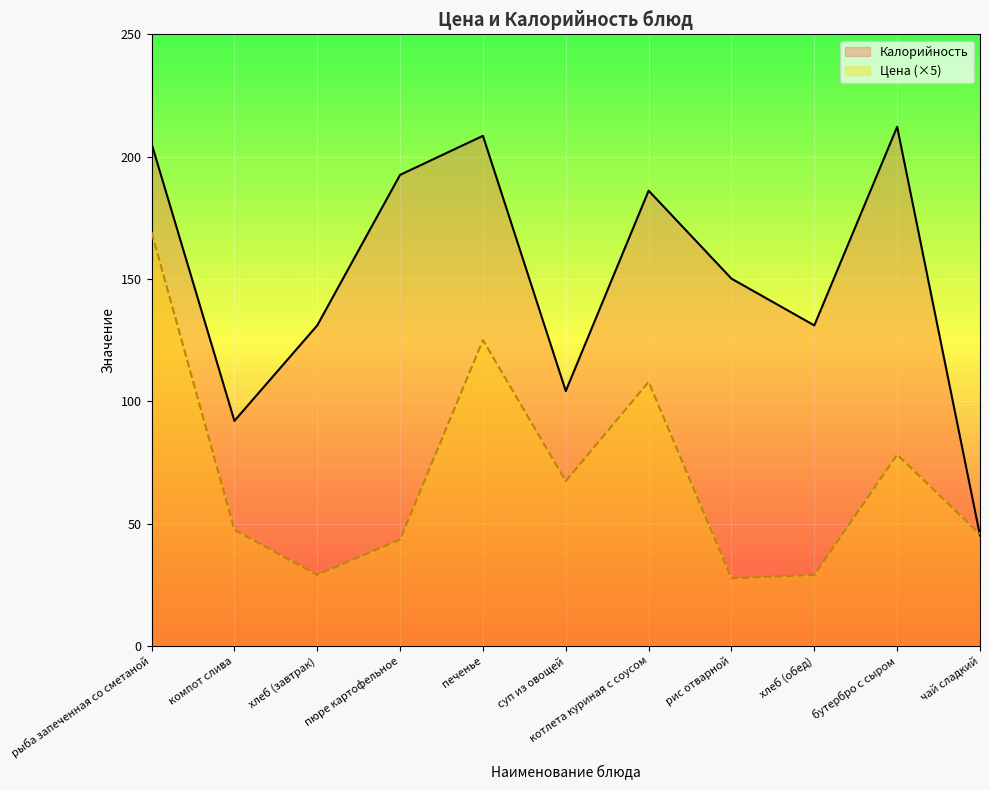

What is the spread (max minus min) of values at хлеб (завтрак)?

102.0